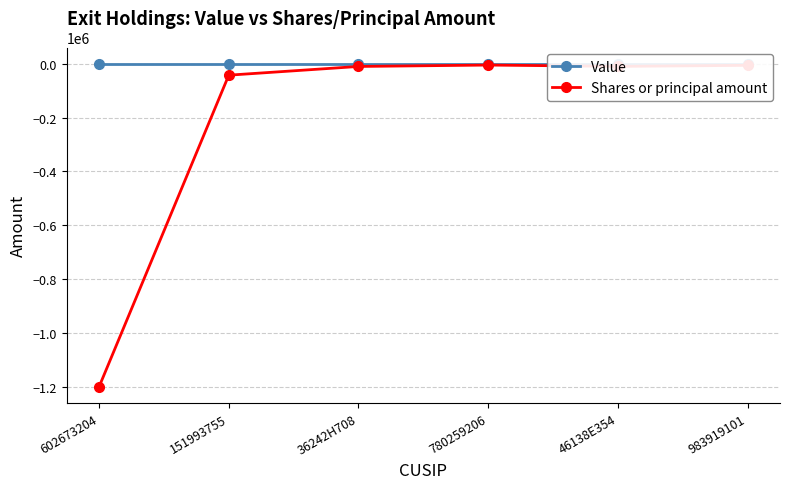

Which series has the largest range (max minus min)?

Shares or principal amount